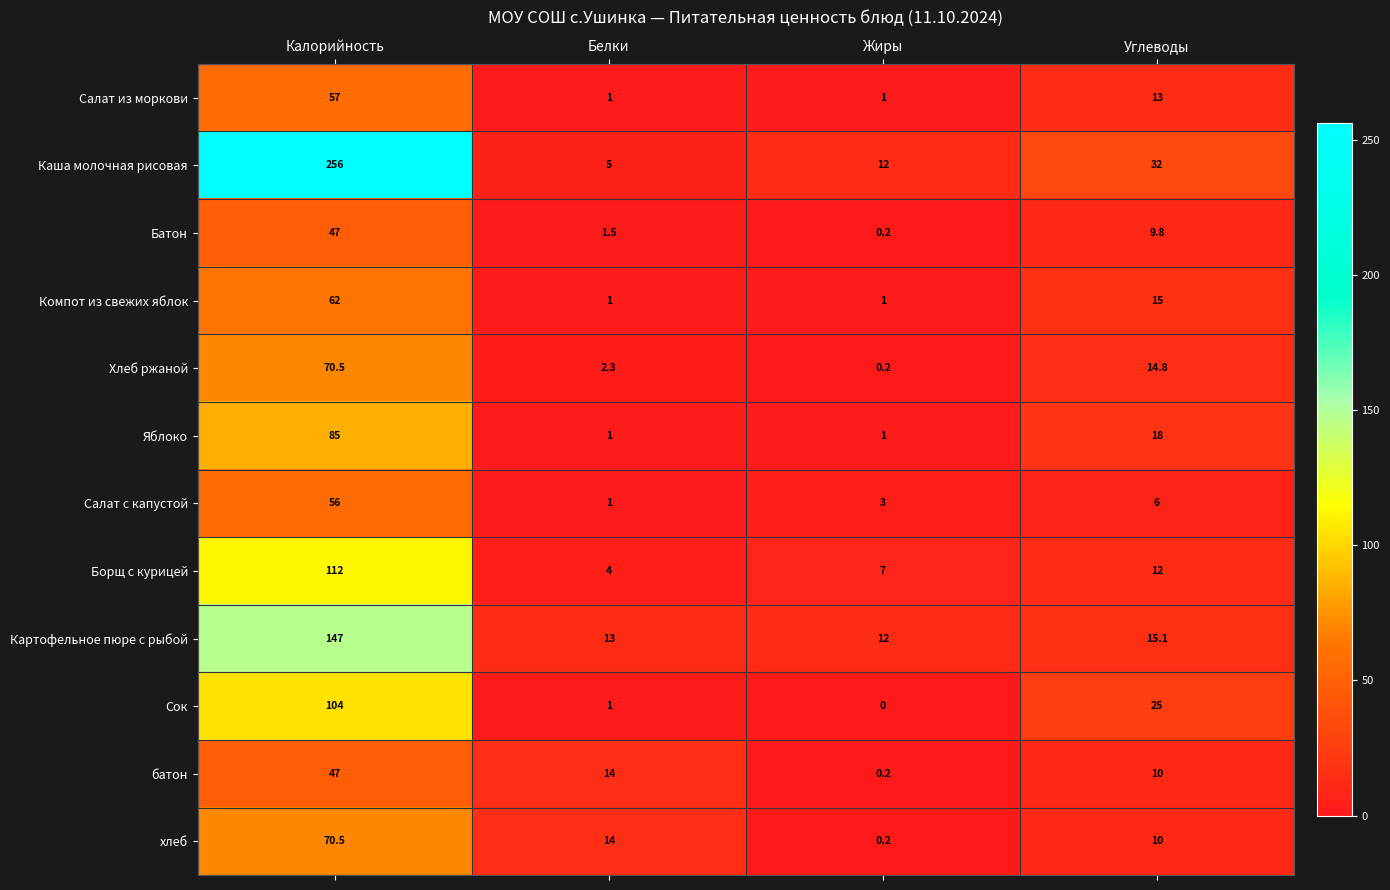

At which label does Компот из свежих яблок first exceed 15?

Калорийность